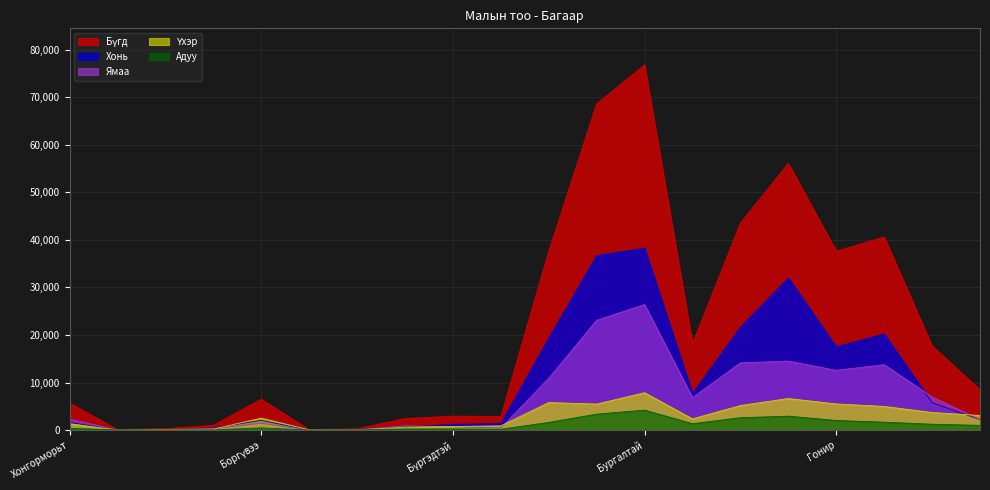

What is the difference between the Бүгд values at Буурхээр and Цагаан-Овоо?

15766